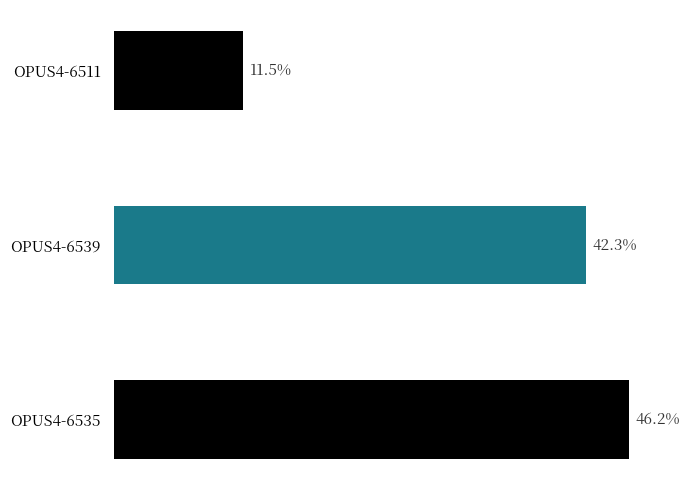

Does the chart contain any negative values?

No